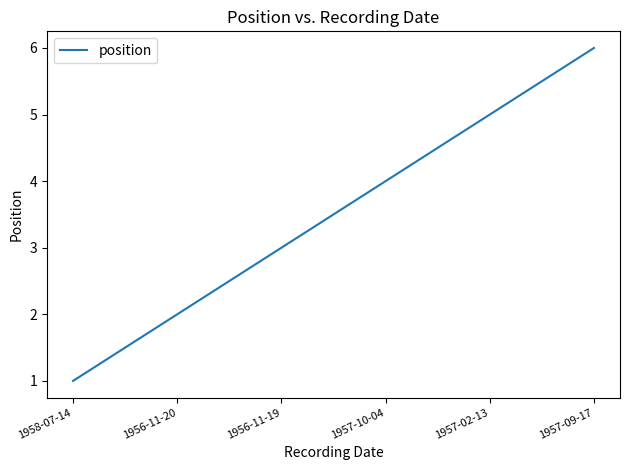

What position from the left is 1958-07-14?

1